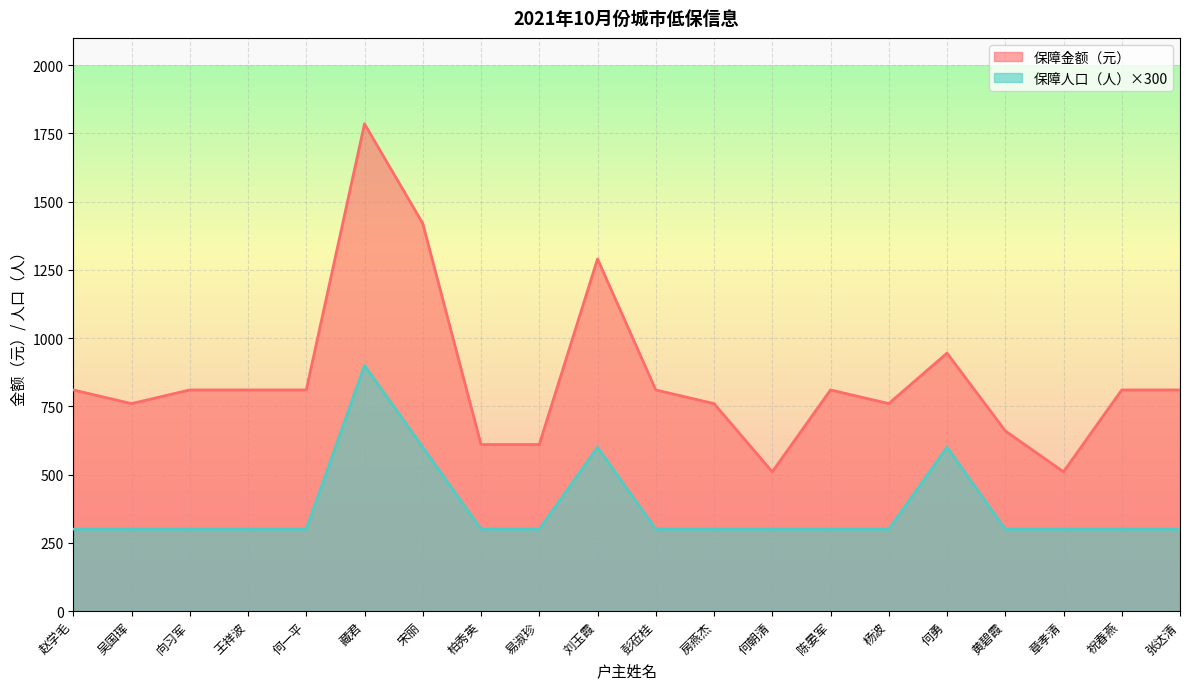

Reading left to right, transcribe all the data shown in this chart.

保障金额（元）: 810	760	810	810	810	1785	1420	610	610	1290	810	760	510	810	760	945	660	510	810	810
保障人口（人）: 300	300	300	300	300	900	600	300	300	600	300	300	300	300	300	600	300	300	300	300